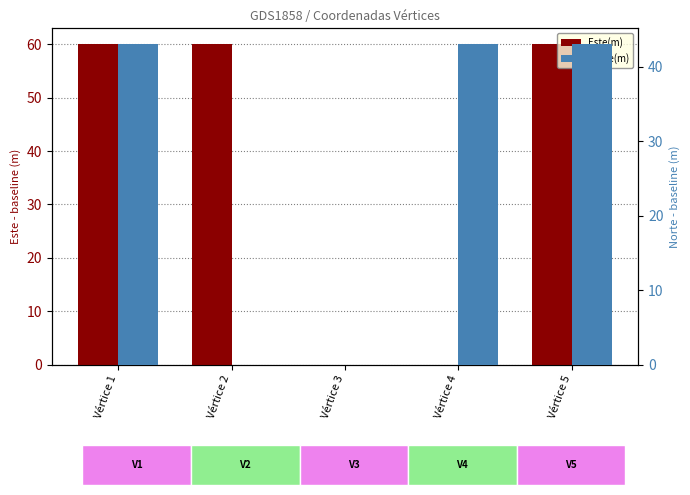

How many distinct data groups are displayed?

2